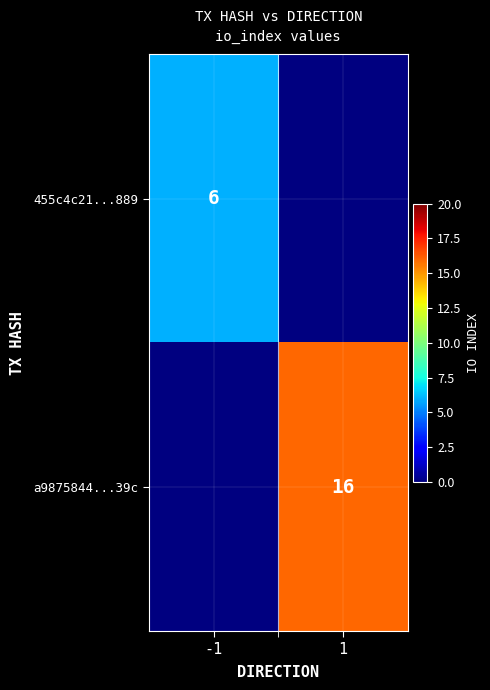

Is it true that 455c4c21...889 equals 6 at -1?

True